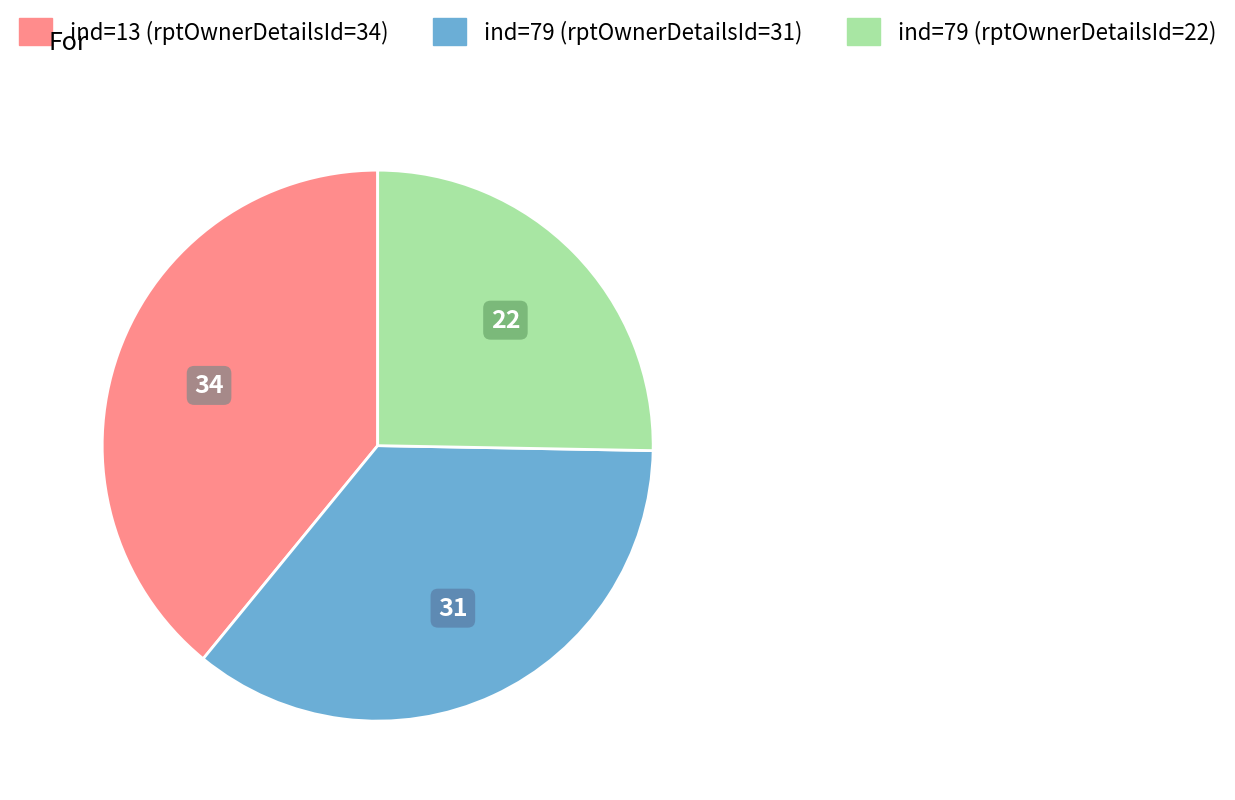

Count the number of slices in the pie.

3